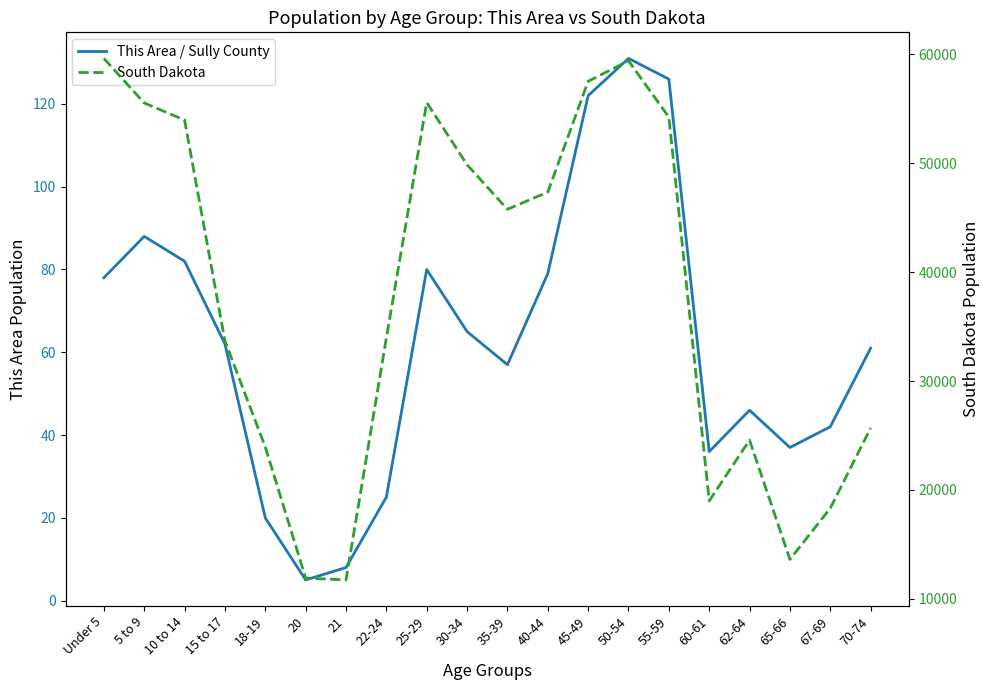

Between 15 to 17 and 55-59, which series saw the biggest shift?

South Dakota